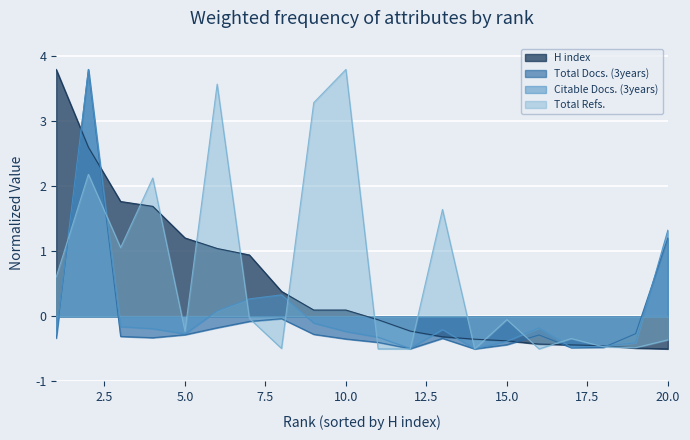

Which series has the largest total across all categories?

Total Refs.